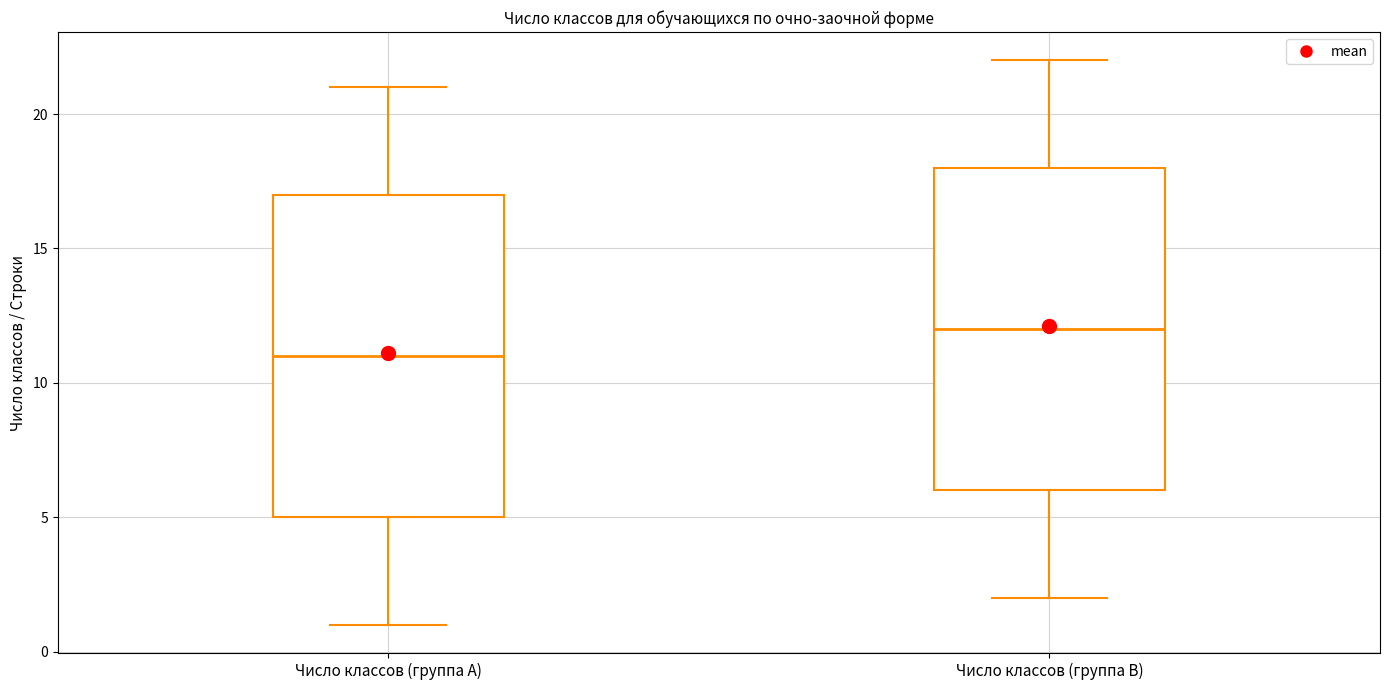

Reading left to right, read every box against the y-axis: the position of its median line, the range the box covers, and the ends of its whiskers. The values are not printed on the chart, so give them approximately, as read against the axis.

Число классов (группа A): median 11, box 5 to 17, whiskers 1 to 21
Число классов (группа B): median 12, box 6 to 18, whiskers 2 to 22